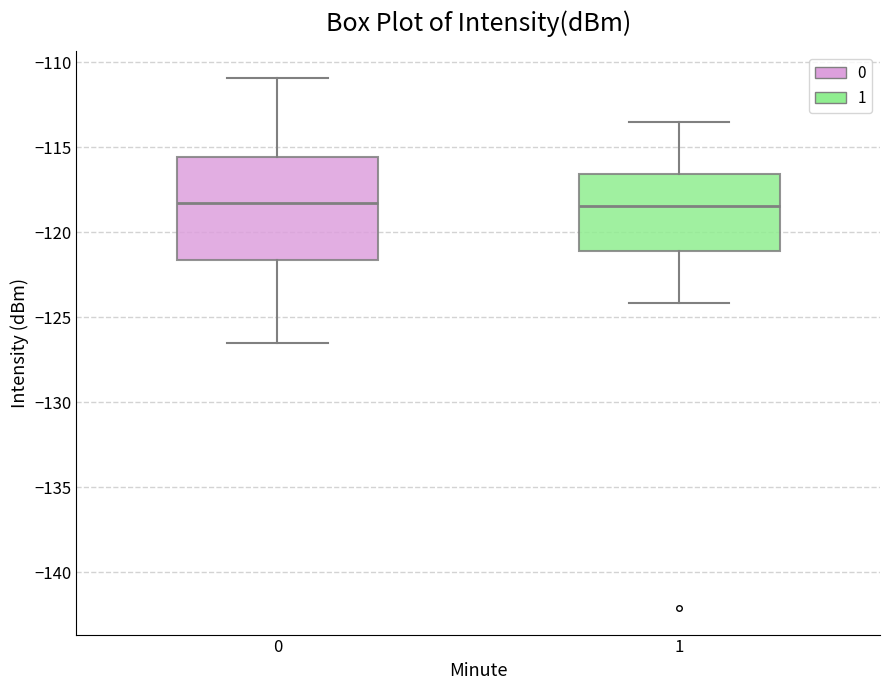

Reading left to right, transcribe this box plot: for each box, give where its median line is, the range the box spans, and where its two whiskers end, as read against the y-axis. The values are not printed on the chart, so give them approximately, as read against the axis.

0: median -118.5, box -121.5 to -115.5, whiskers -126.5 to -111.0
1: median -118.5, box -121.0 to -116.5, whiskers -124.0 to -113.5